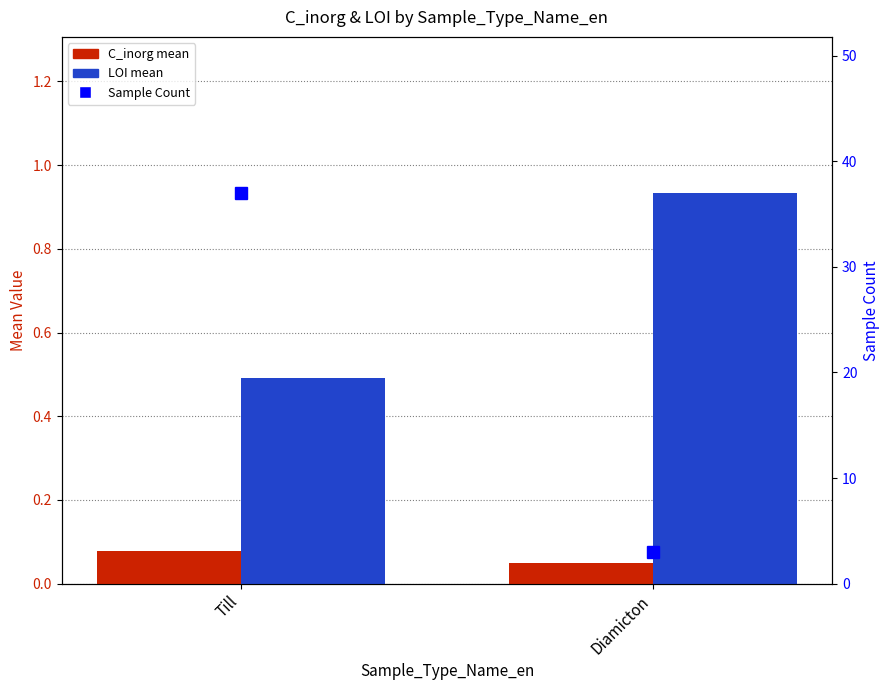

Where is LOI nearest to the value 0?

Till